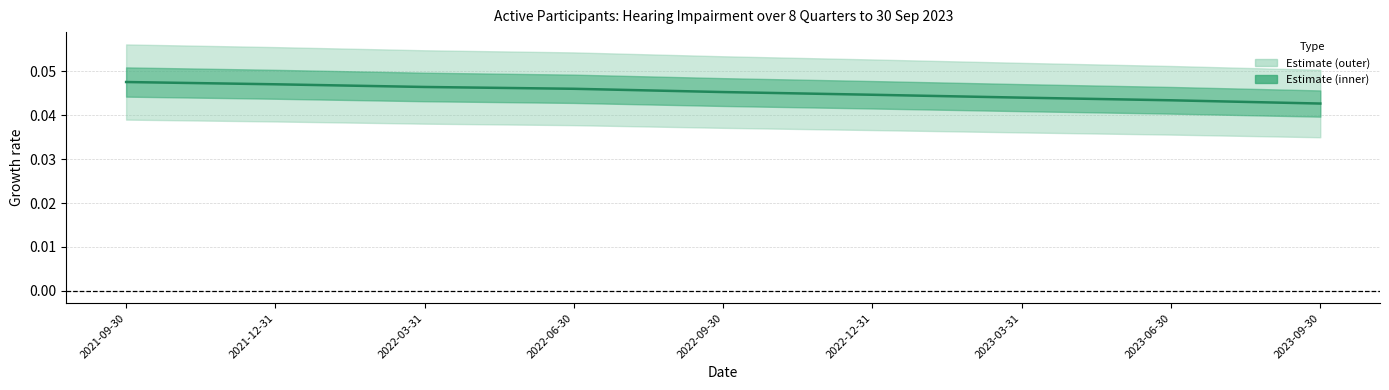

Where is the data nearest to the value 0?

2023-09-30